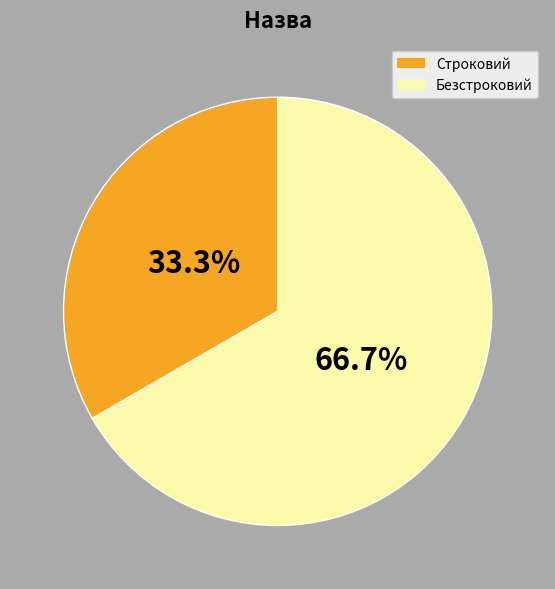

To the nearest percent, what is the average slice percentage?

50%